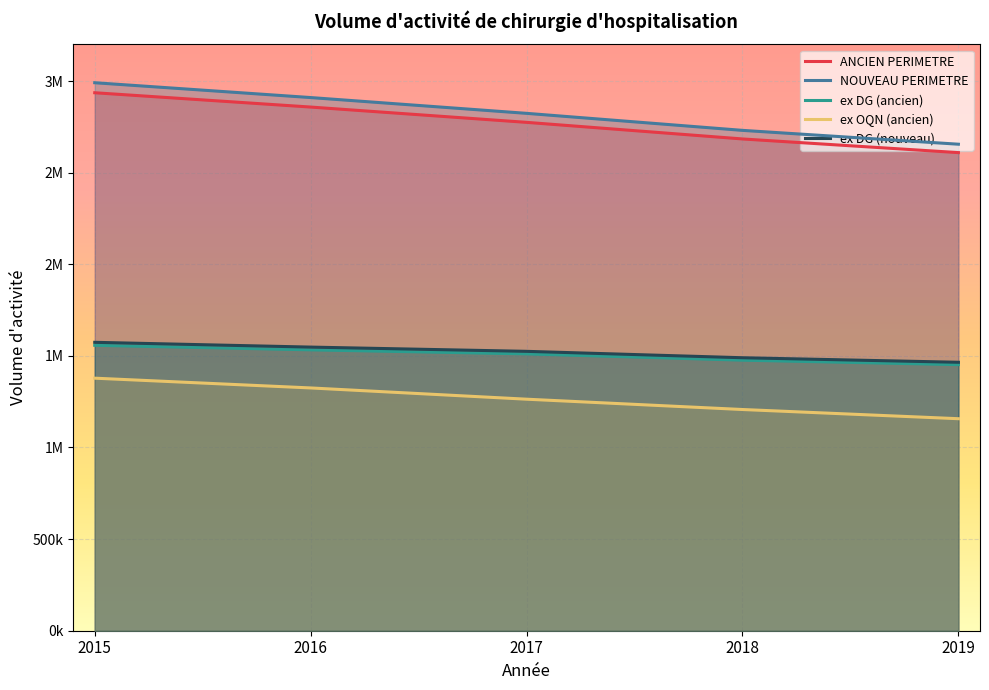

How many lines are shown in the chart?

5